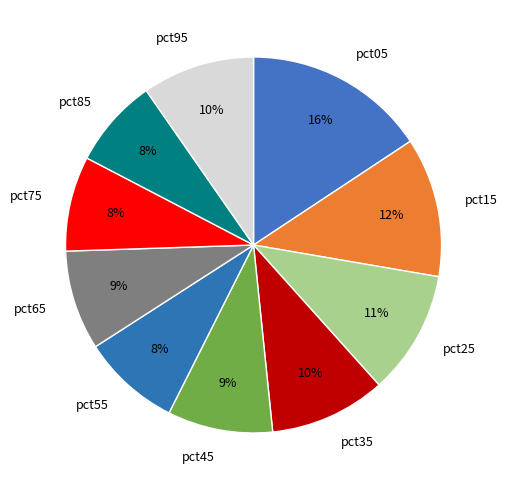

To the nearest percent, what portion does pct55 represent?

8%